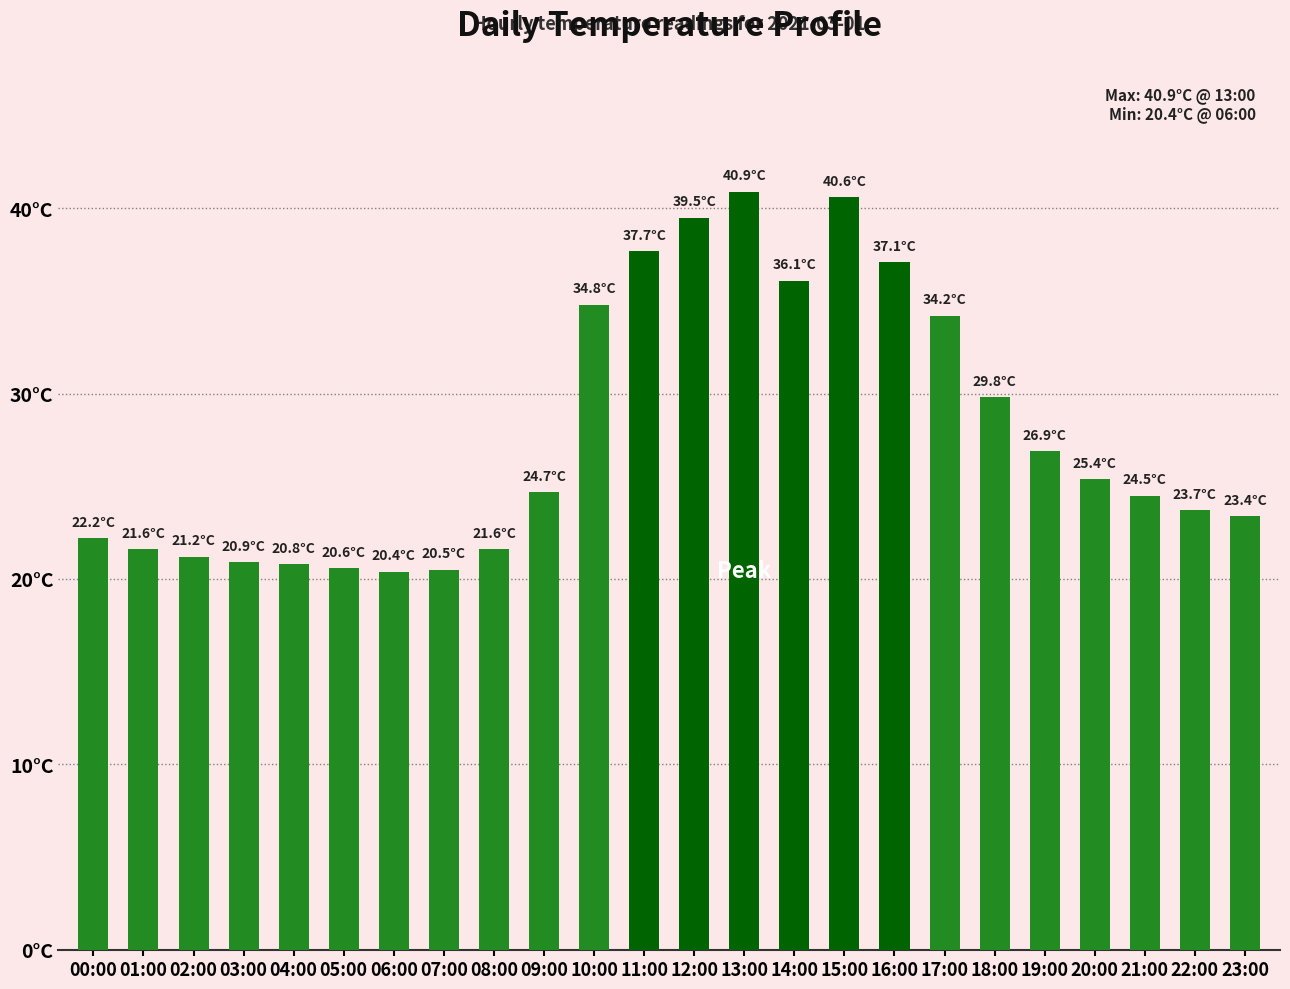

Does the chart contain any negative values?

No